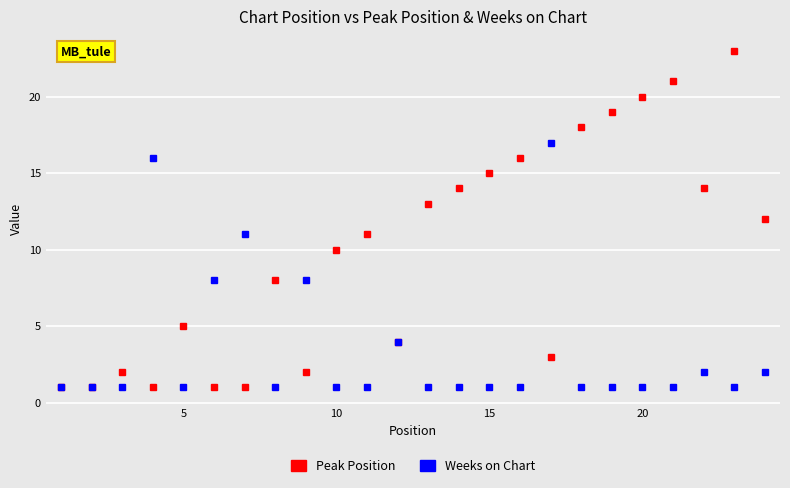

True or false: Weeks on Chart and Peak Position intersect in this chart.

True